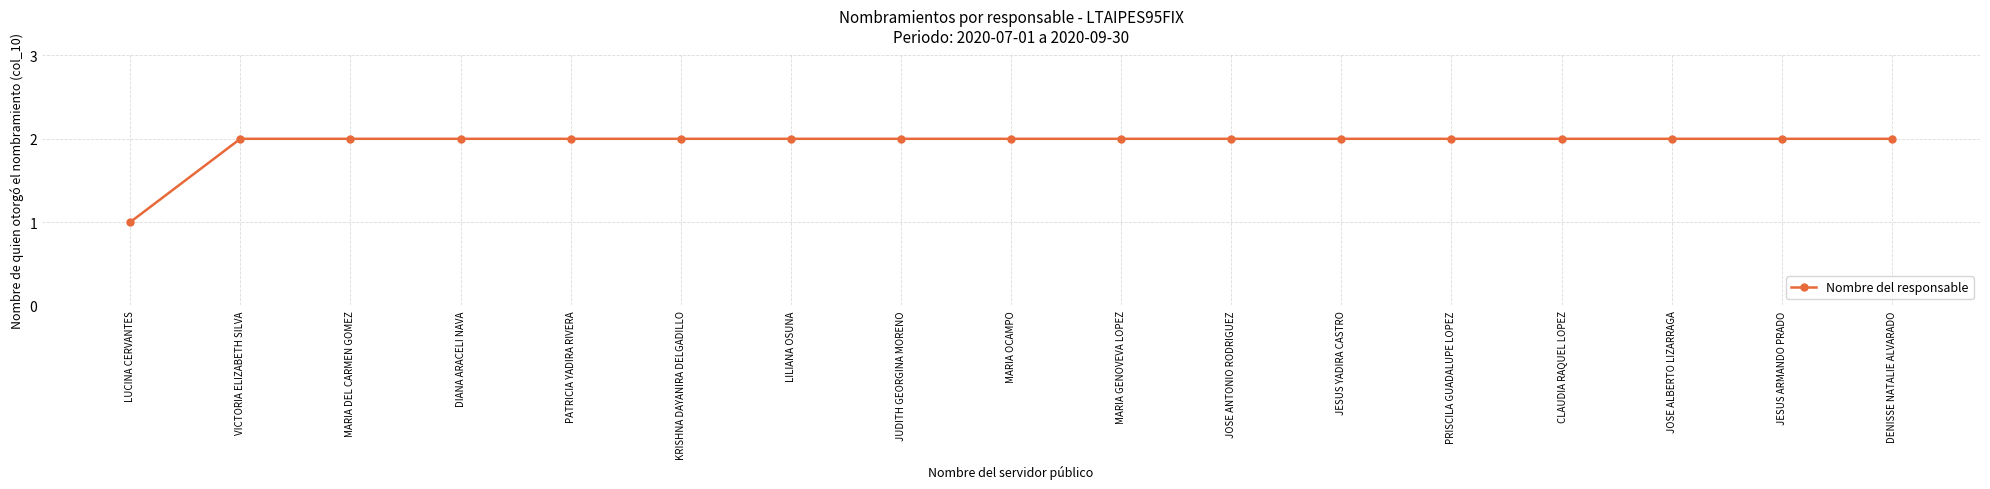

Does the chart have visible grid lines?

Yes